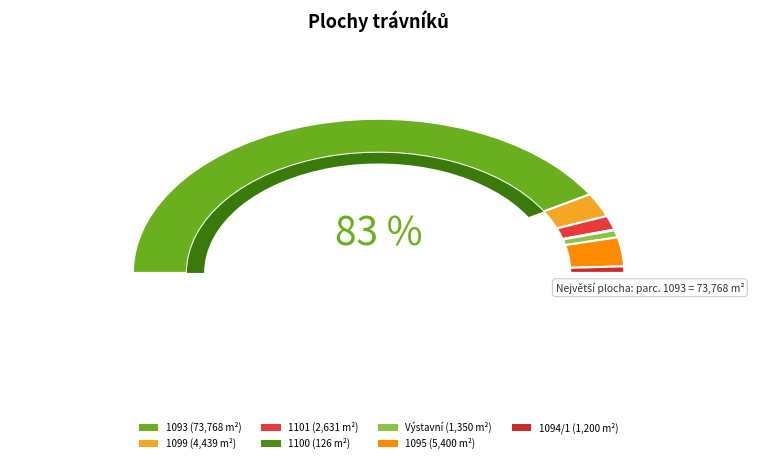

To the nearest percent, what is the average slice percentage?

14%